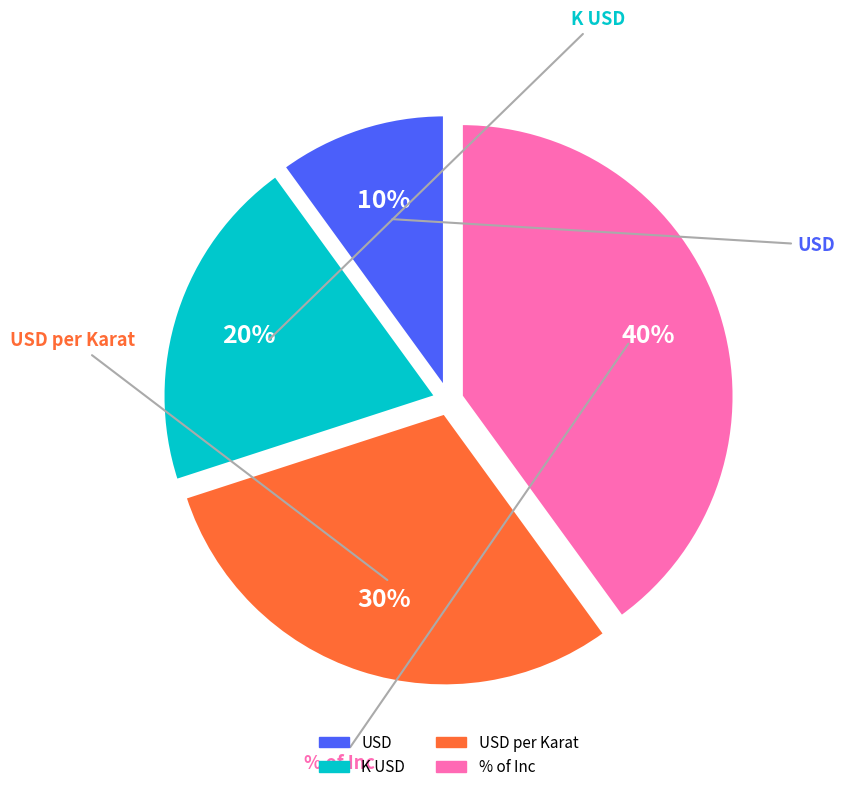

How many slices are in this pie chart?

4